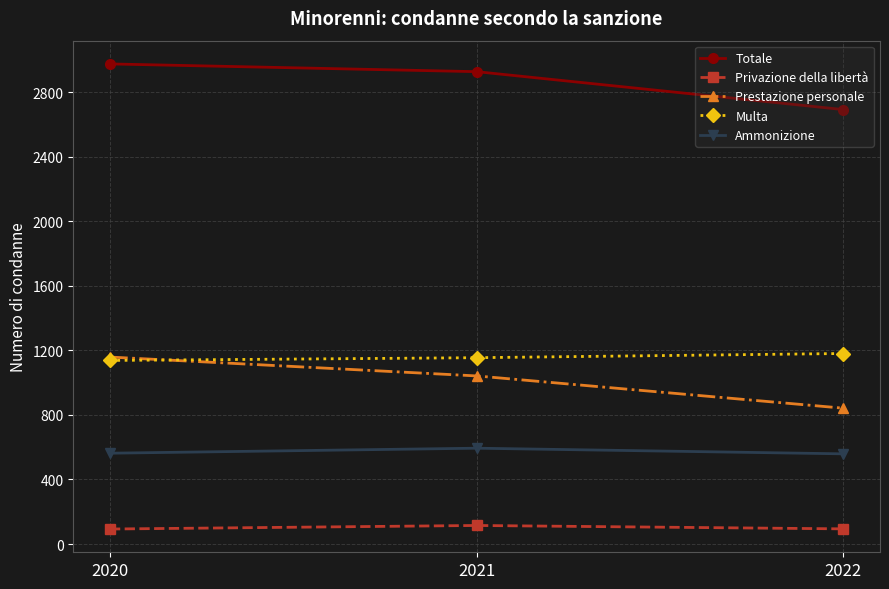

What is the minimum value for Totale?

2693